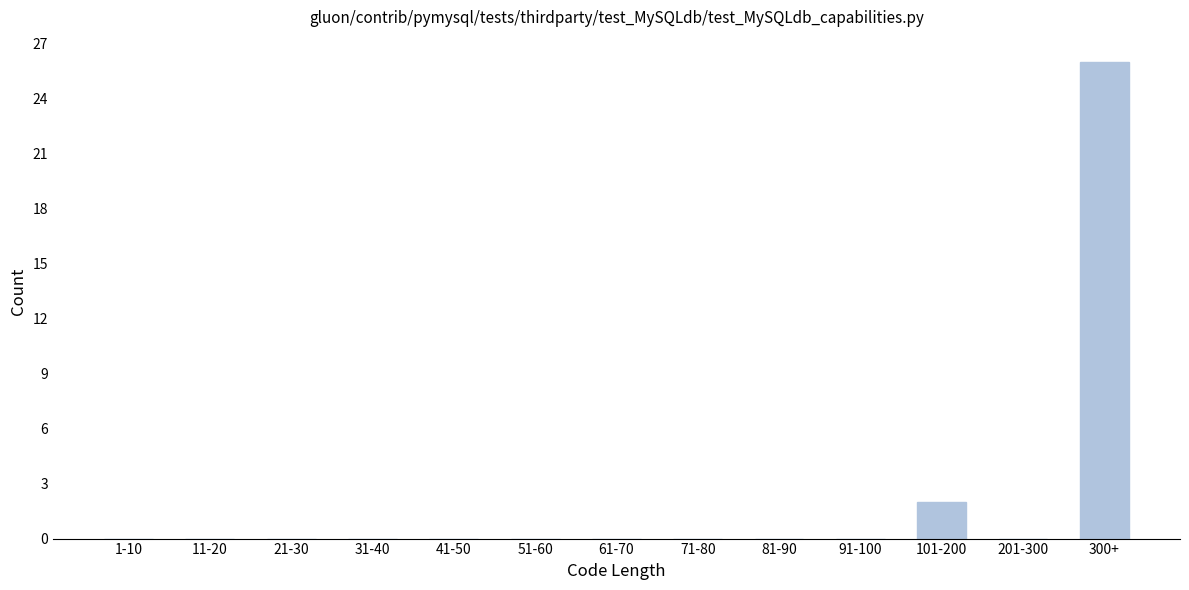

Reading left to right, transcribe all the data shown in this chart.

1-10=0	11-20=0	21-30=0	31-40=0	41-50=0	51-60=0	61-70=0	71-80=0	81-90=0	91-100=0	101-200=2	201-300=0	300+=26